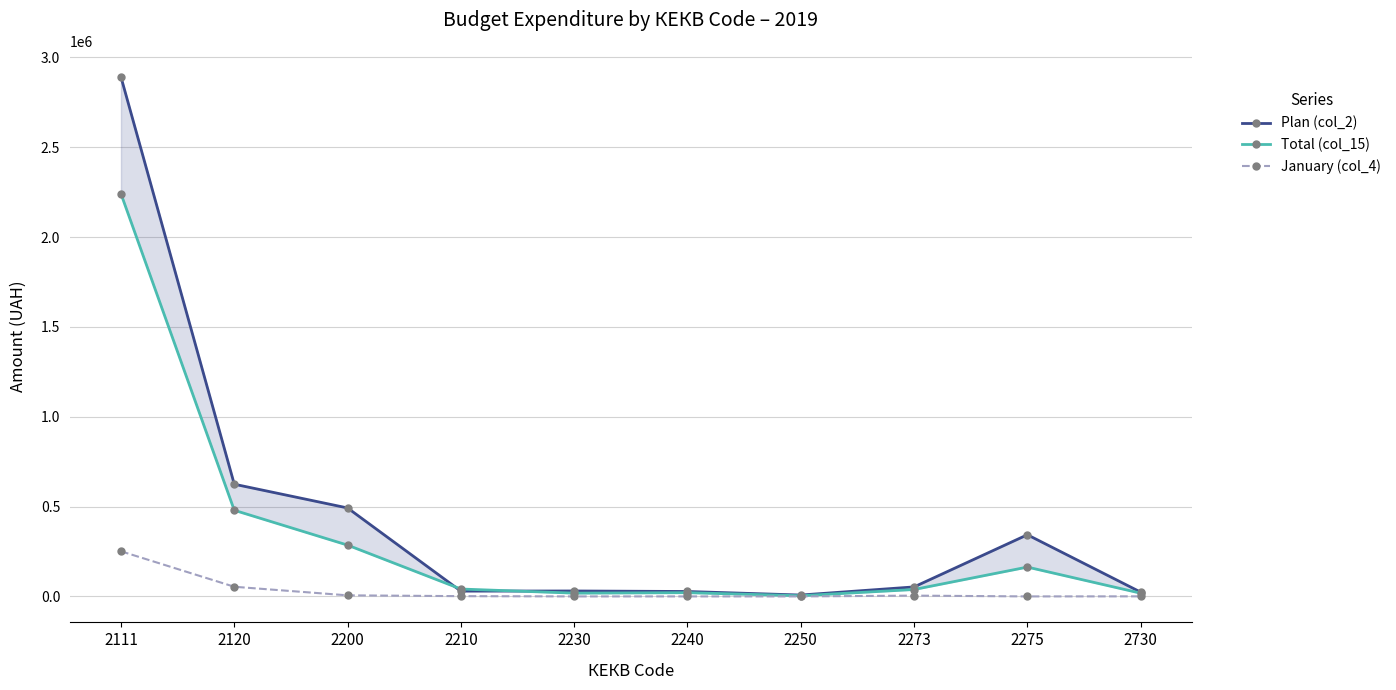

What is the highest value of the January (col_4) series?

251222.1